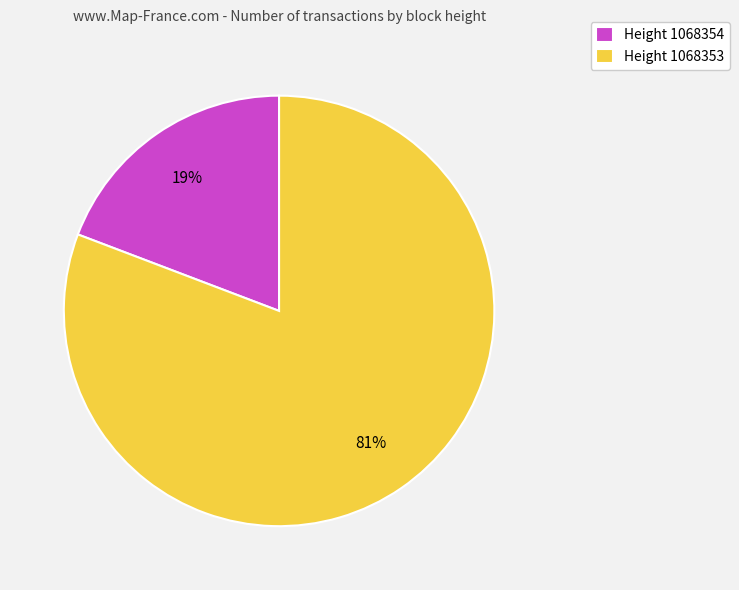

Is there any slice that represents more than half of the pie?

Yes